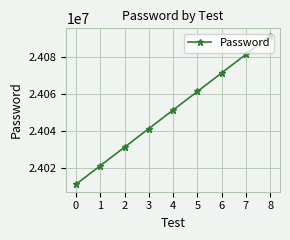

Between 0 and 8, which is larger?

8